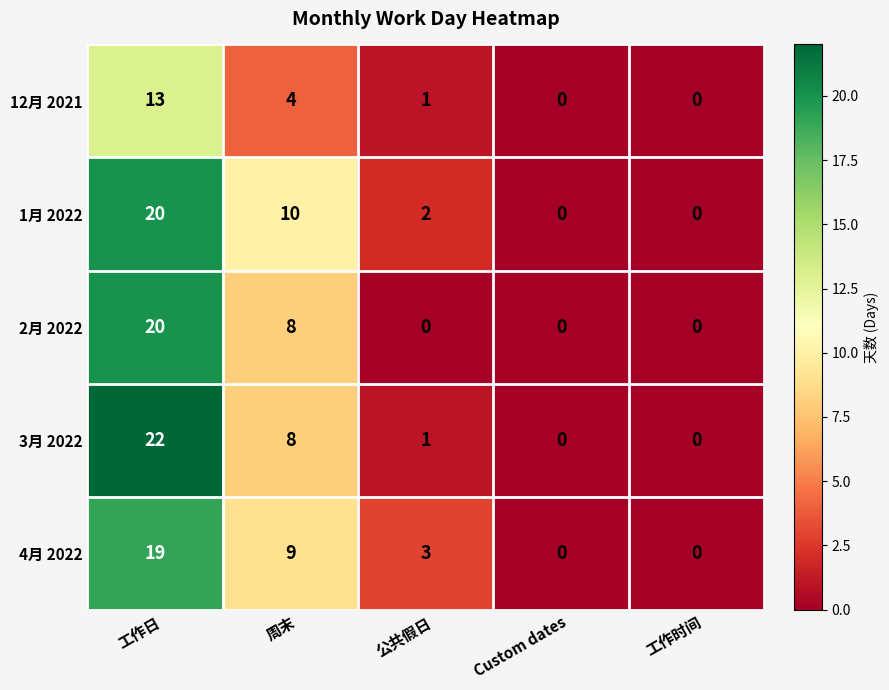

At which category is the sum across all series the highest?

工作日